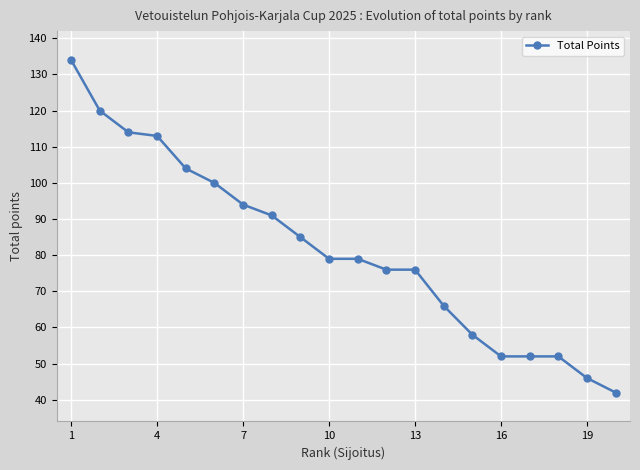

What is the minimum value shown in the chart?

42